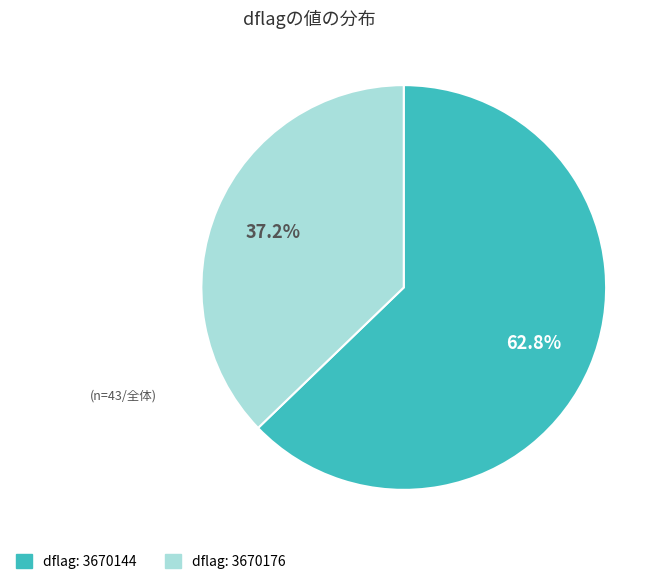

Is there any slice that represents more than half of the pie?

Yes